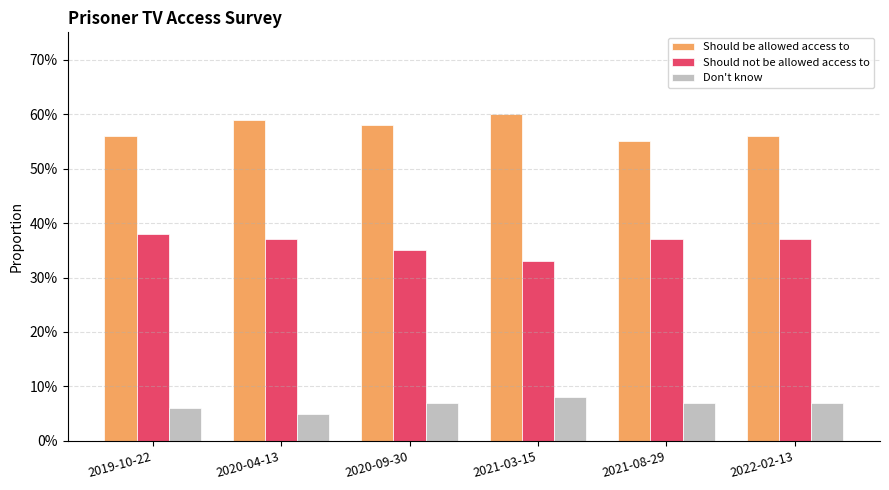

What are all the series names shown in the legend?

Should be allowed access to, Should not be allowed access to, Don't know